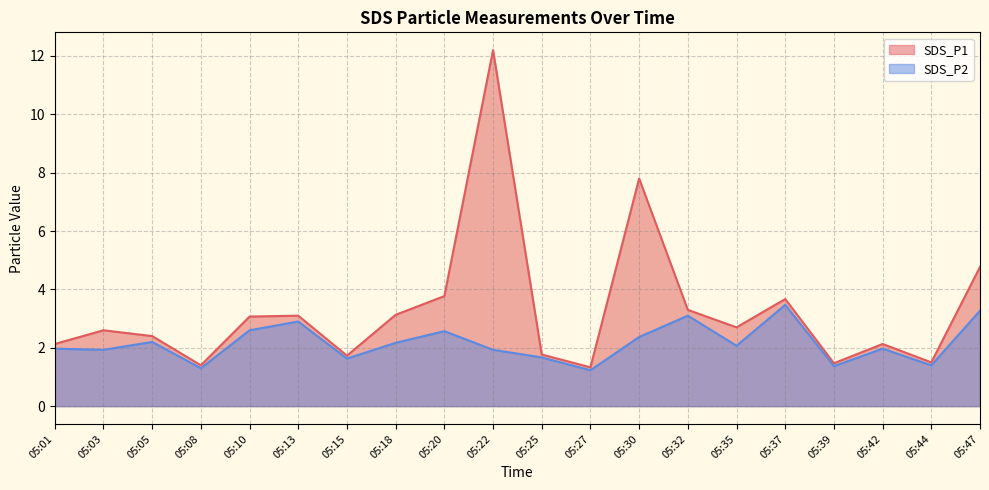

At which category is the sum across all series the highest?

05:22